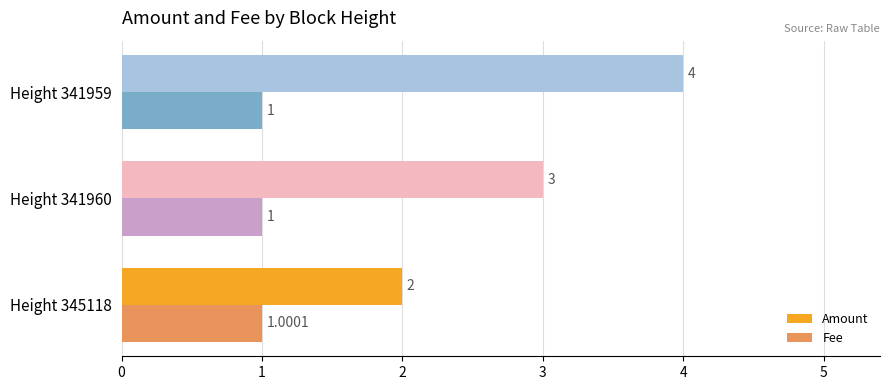

Count the Amount values in the range 2 to 4.

3